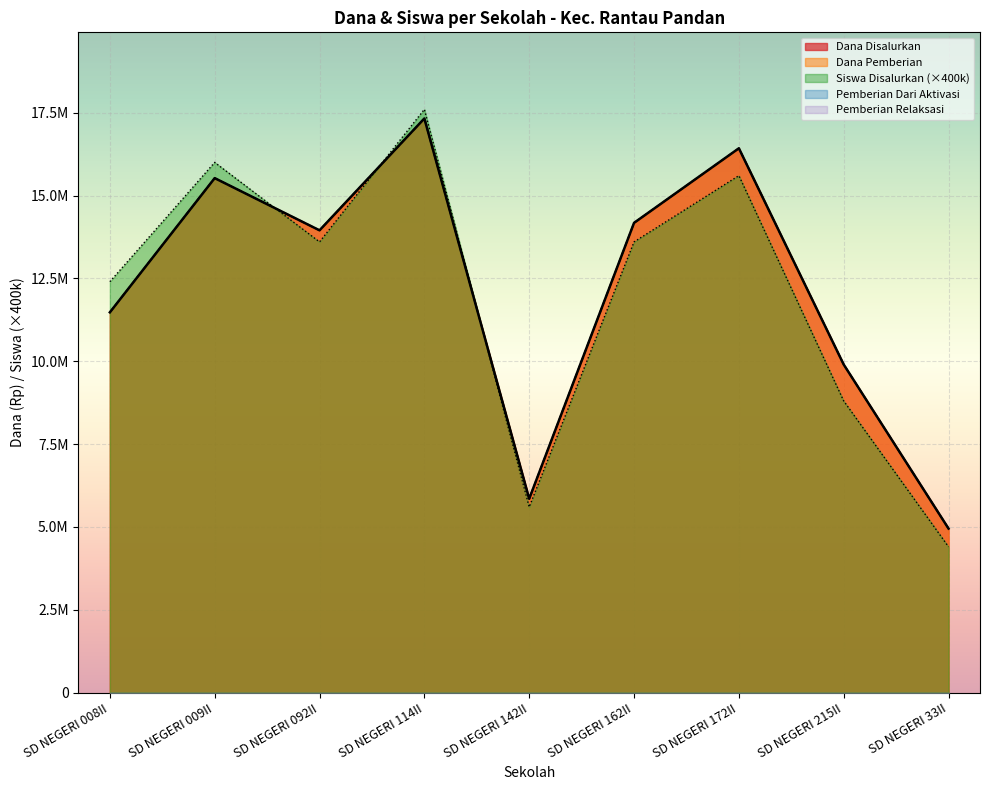

What is the average value of the Dana Pemberian series?

12175000